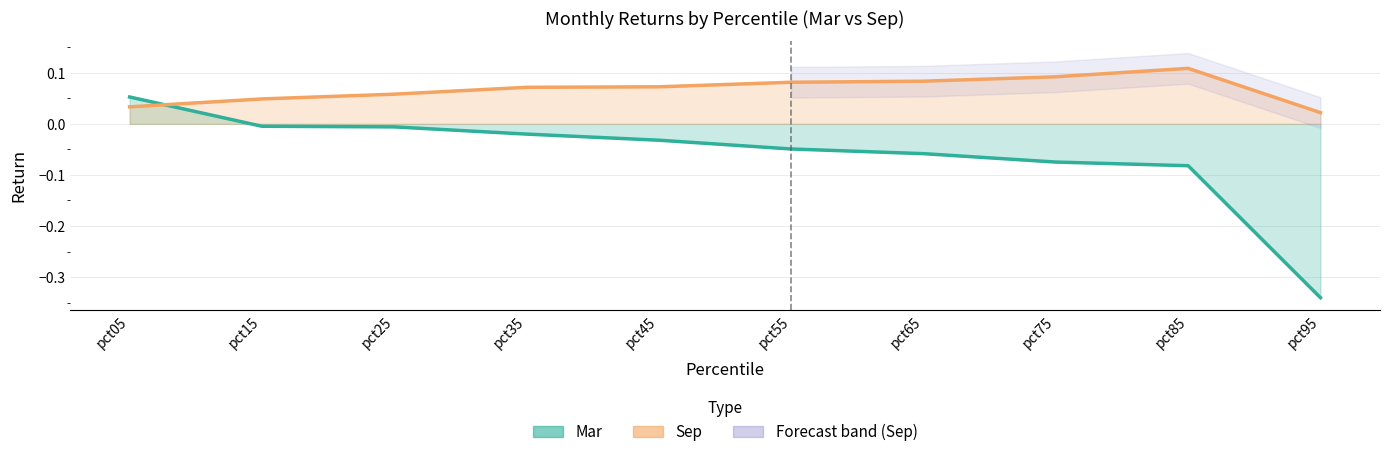

Reading left to right, what are all the values shown in this chart?

Mar: pct05=0.1	pct15=-0.0	pct25=-0.0	pct35=-0.0	pct45=-0.0	pct55=-0.0	pct65=-0.1	pct75=-0.1	pct85=-0.1	pct95=-0.3
Sep: pct05=0.0	pct15=0.0	pct25=0.1	pct35=0.1	pct45=0.1	pct55=0.1	pct65=0.1	pct75=0.1	pct85=0.1	pct95=0.0